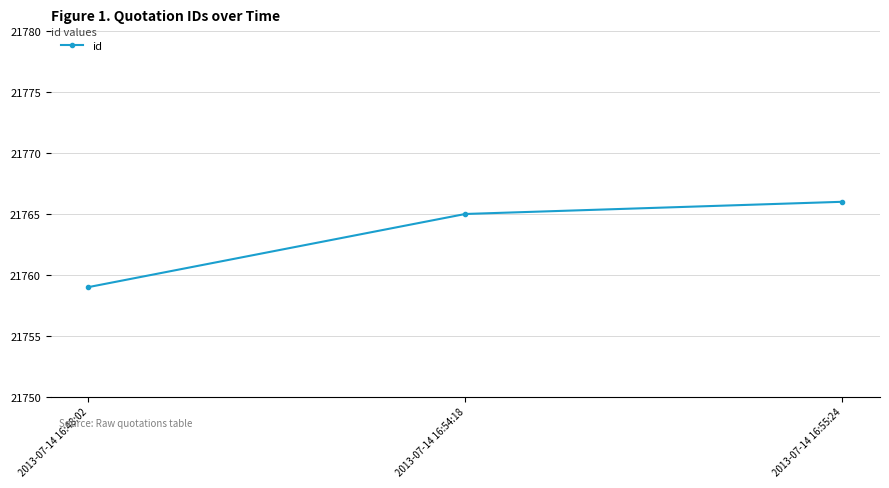

Reading left to right, list all the values displayed in this chart.

21759	21765	21766